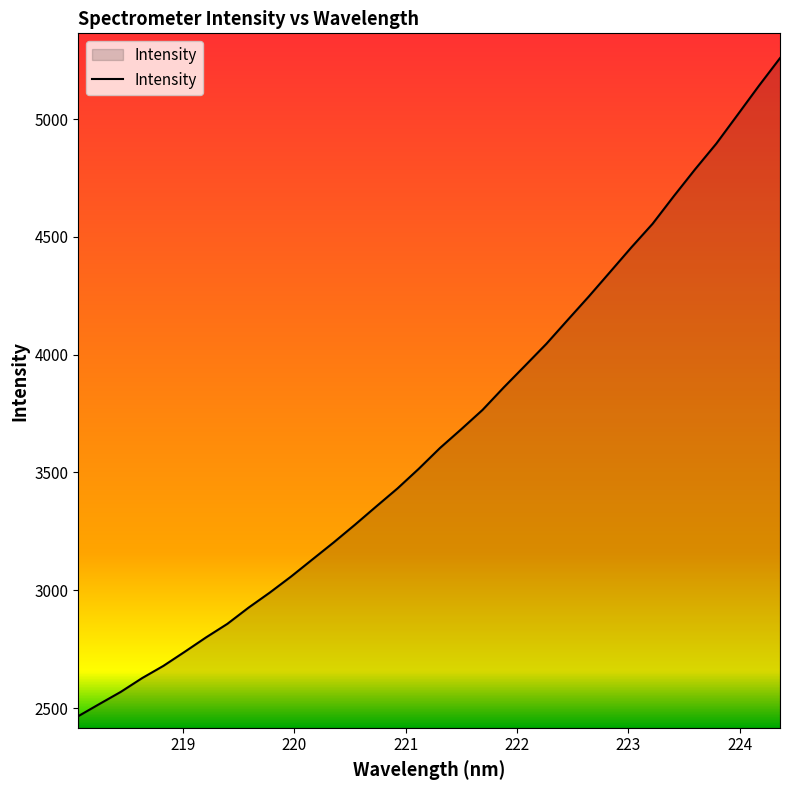

What is the difference between the maximum and minimum values?

2792.8